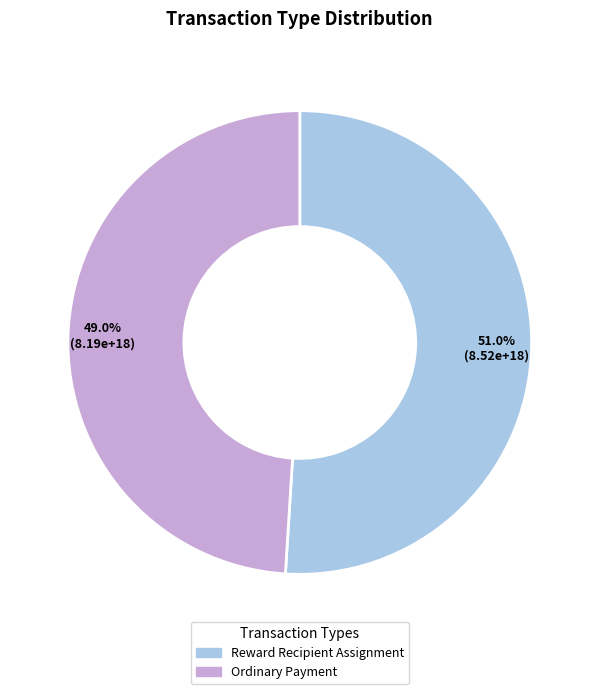

To the nearest percent, what portion does Ordinary Payment represent?

49%